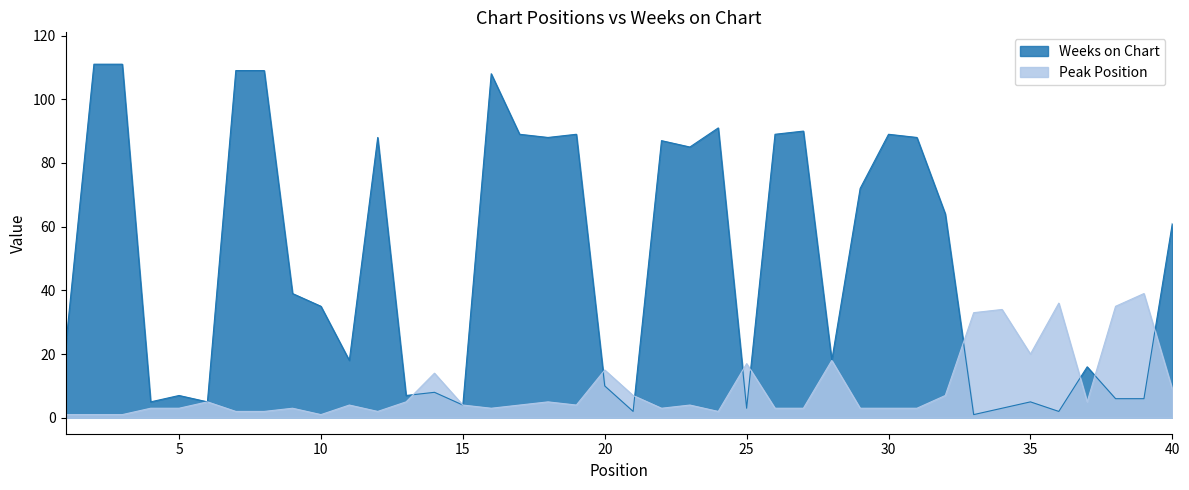

What are all the series names shown in the legend?

Weeks on Chart, Peak Position